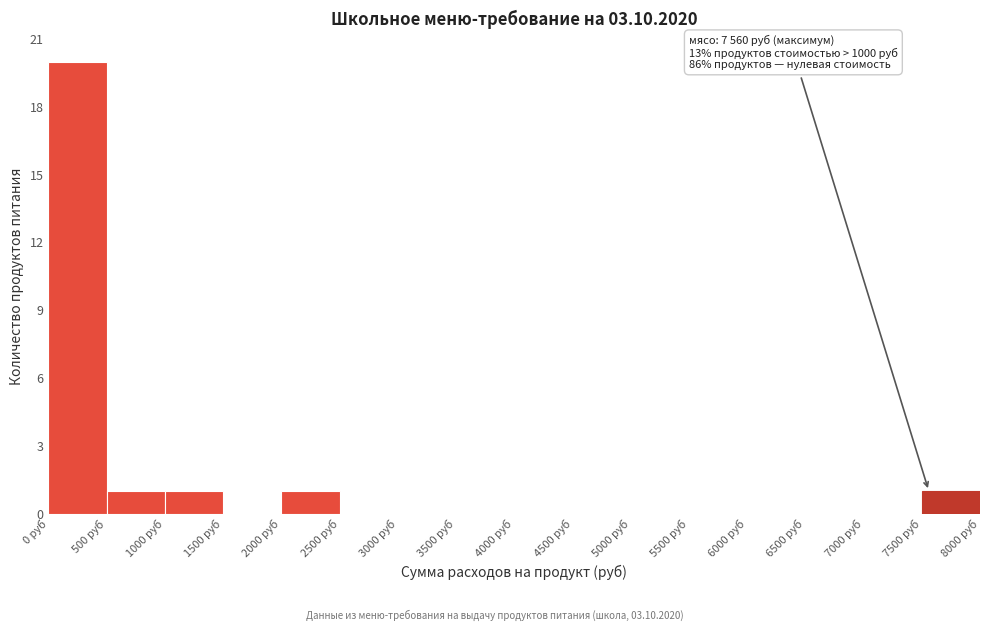

Which range on the x-axis has the tallest bar?

0 to 500